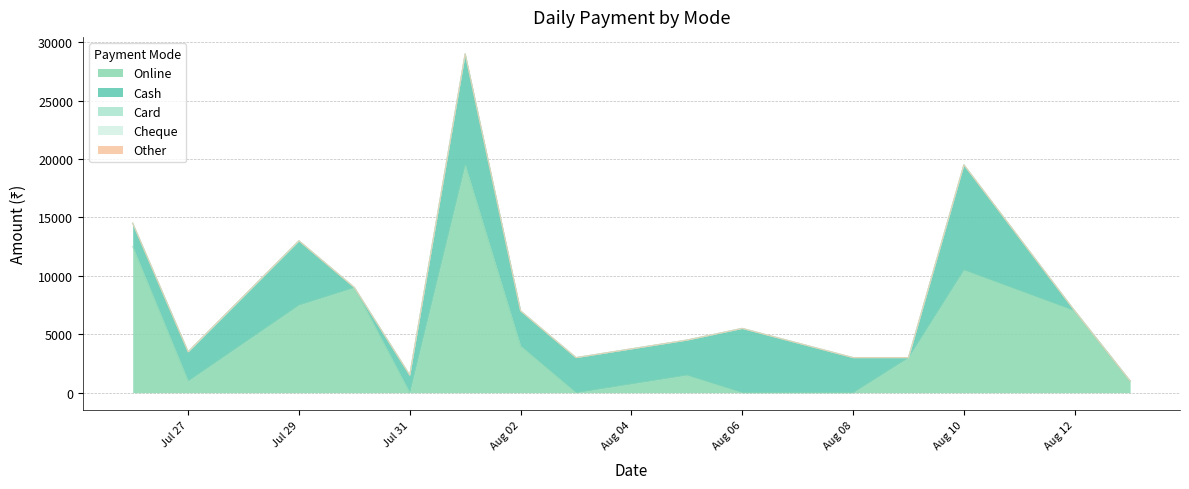

Is the value of Cash at 02-08-2024 greater than the value of Other at 03-08-2024?

Yes